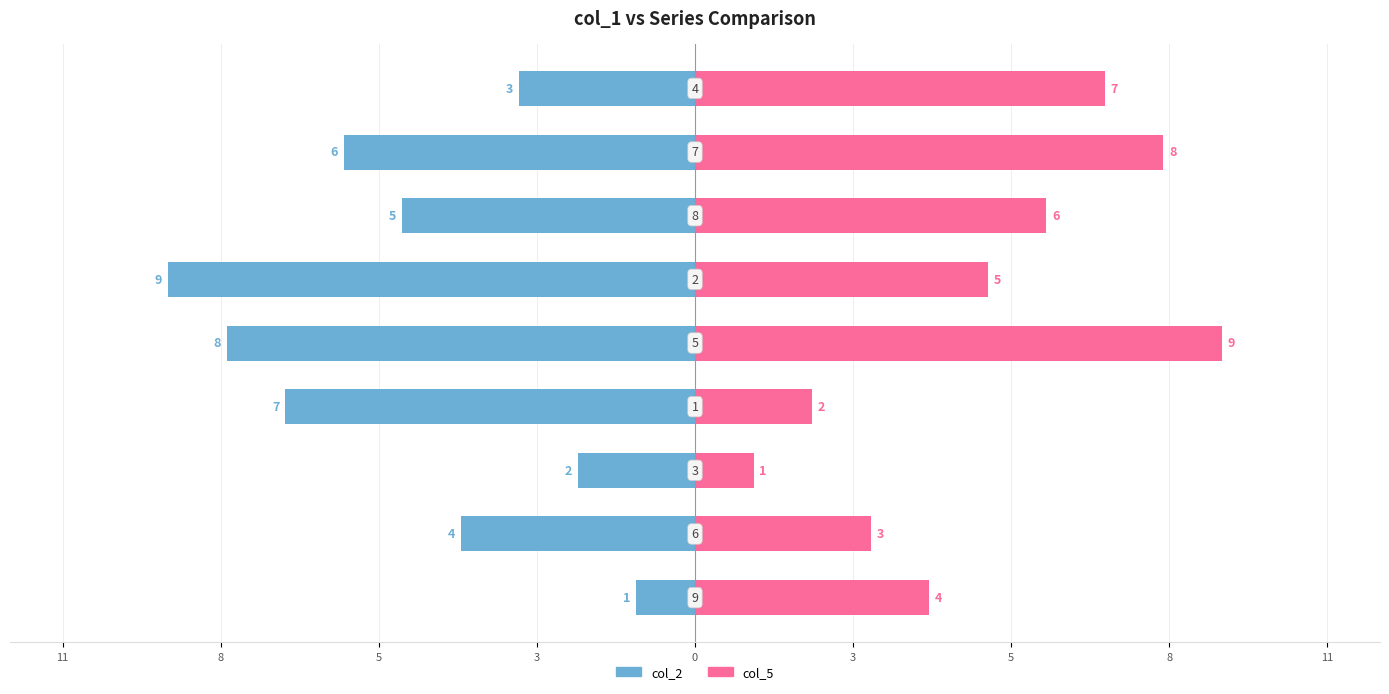

Rank the series by their average value, from highest to lowest.

col_5, col_2